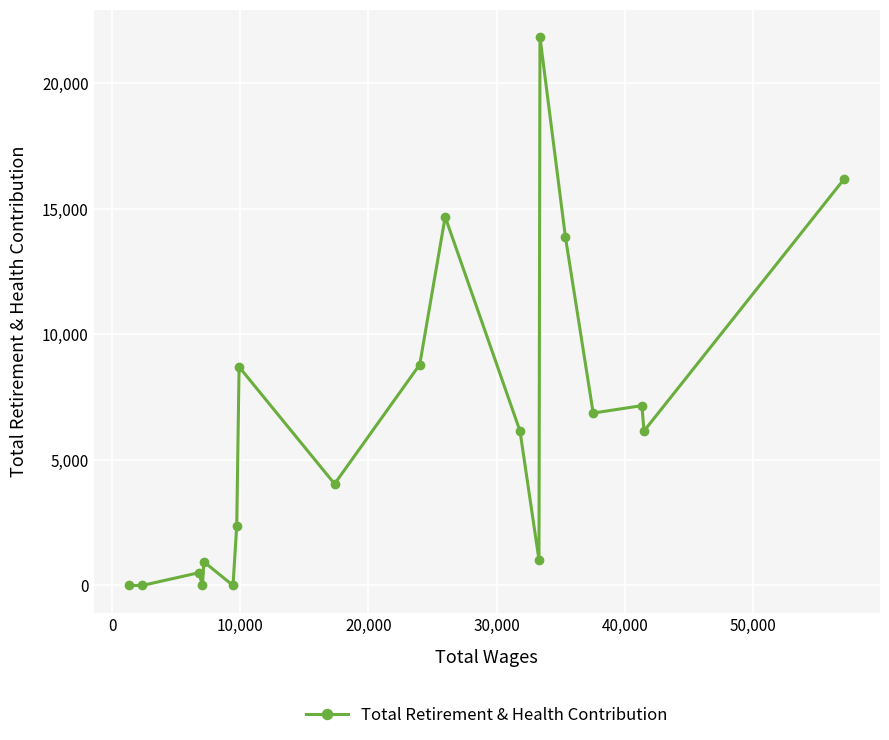

True or false: there are more than 1 points higher than both neighbors.

True